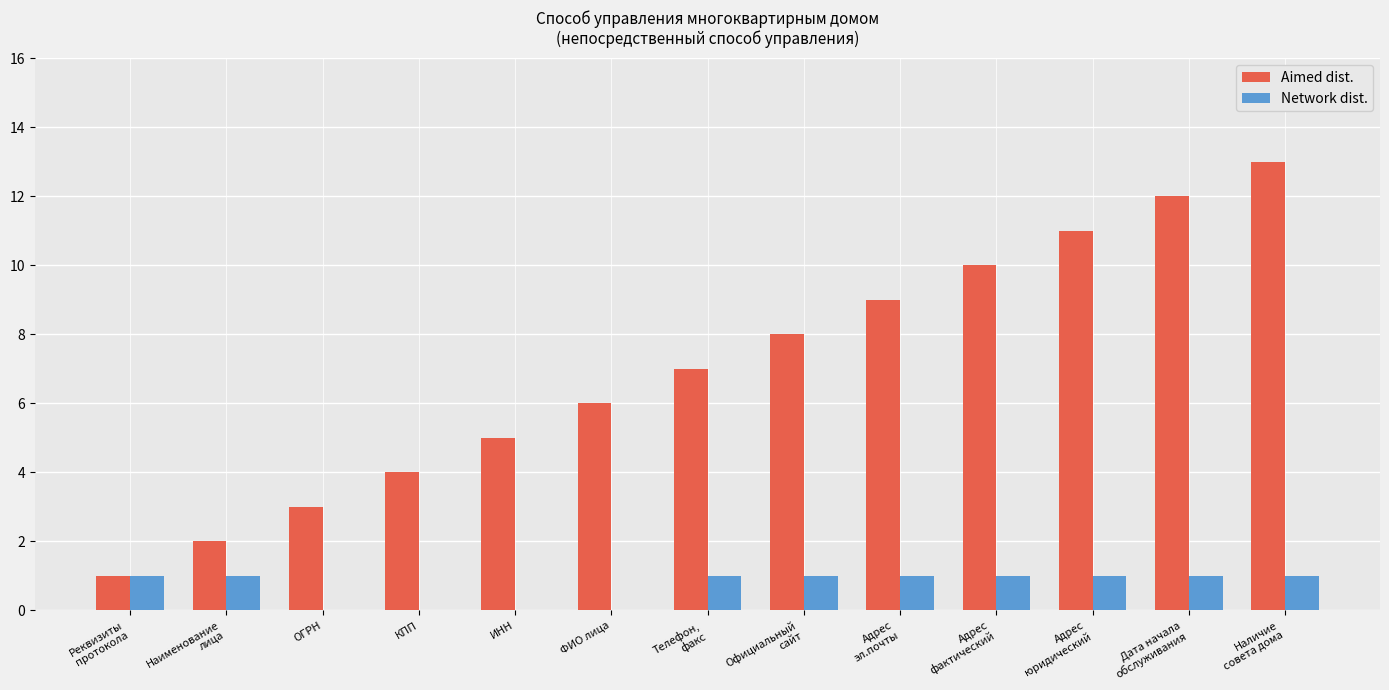

Are the bars horizontal?

No